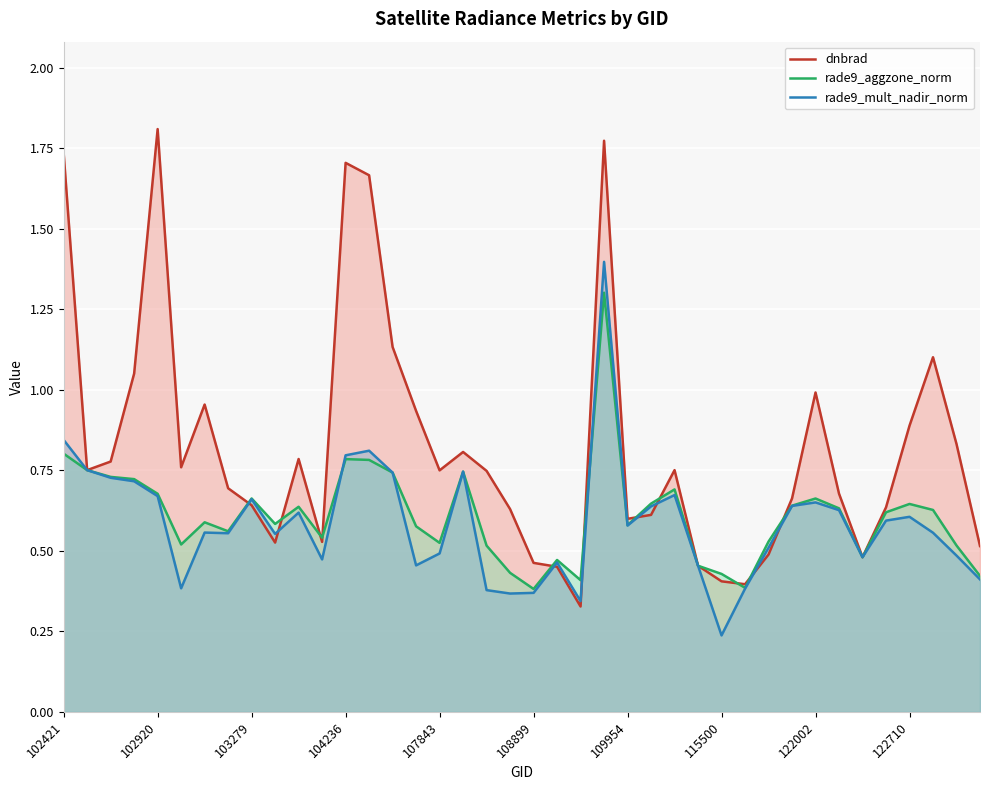

How many rade9_mult_nadir_norm values are between 0 and 1?

39